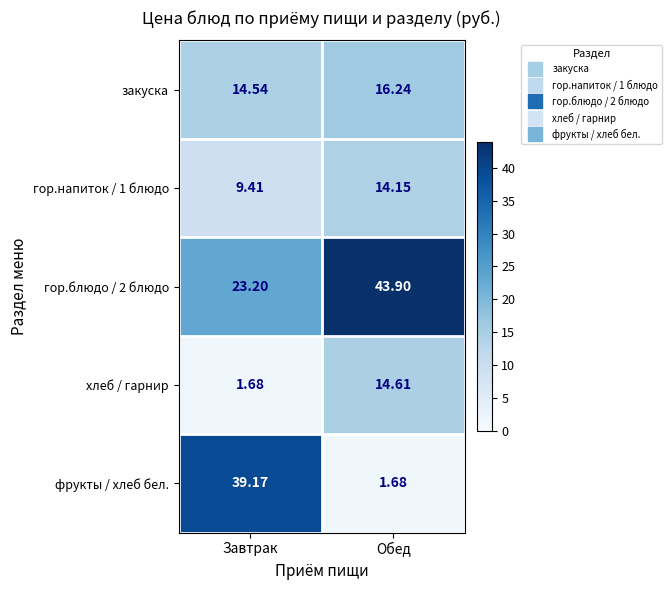

What is the greatest value displayed?

43.9